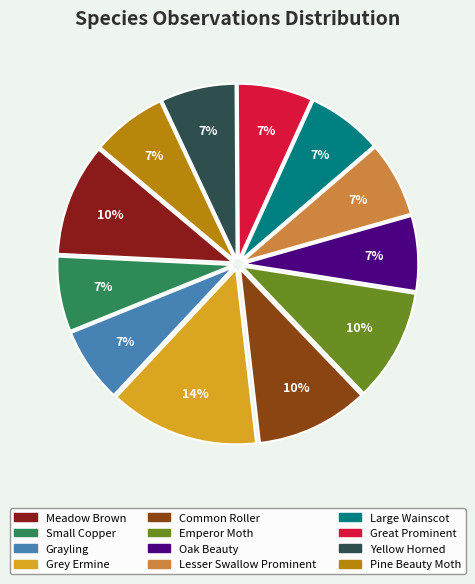

To the nearest percent, what percentage of the pie is Pine Beauty Moth?

7%